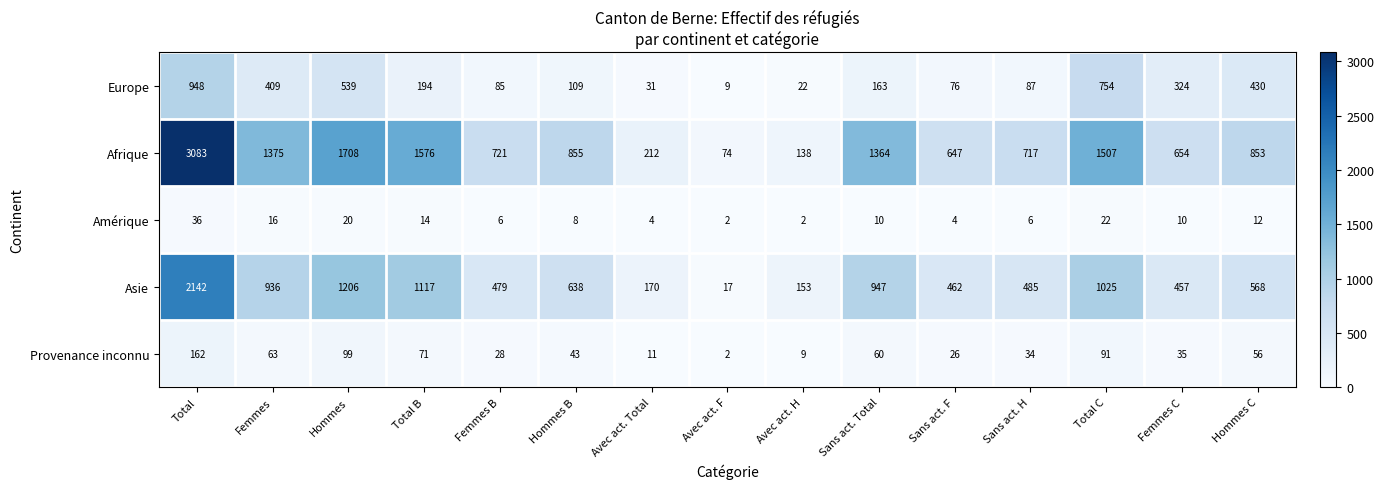

Which series has the largest range (max minus min)?

Afrique